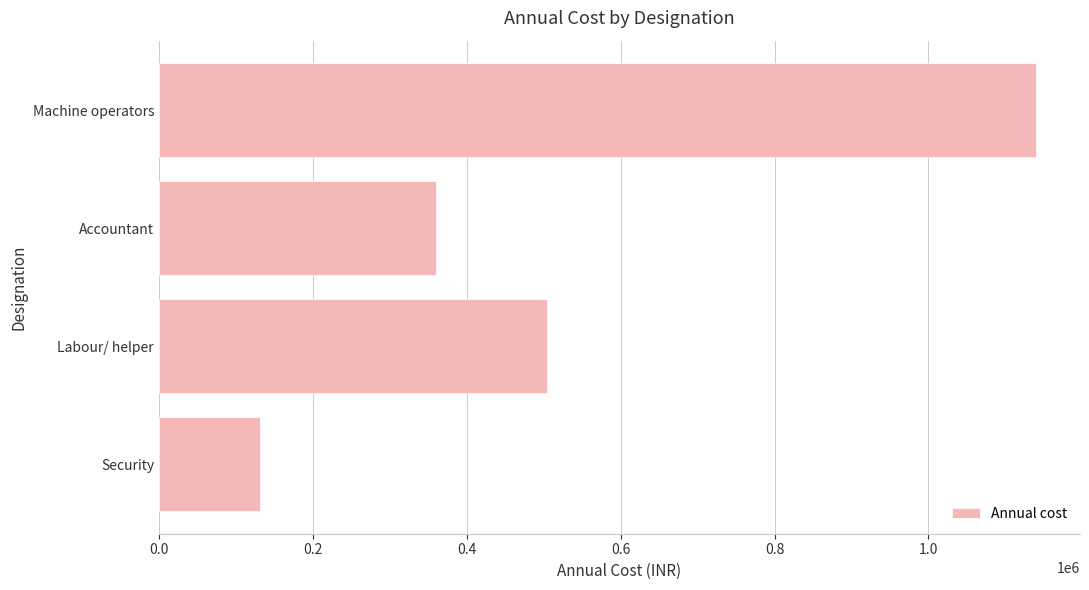

Reading top to bottom, transcribe all the data shown in this chart.

Machine operators=1140000	Accountant=360000	Labour/ helper=504000	Security=132000